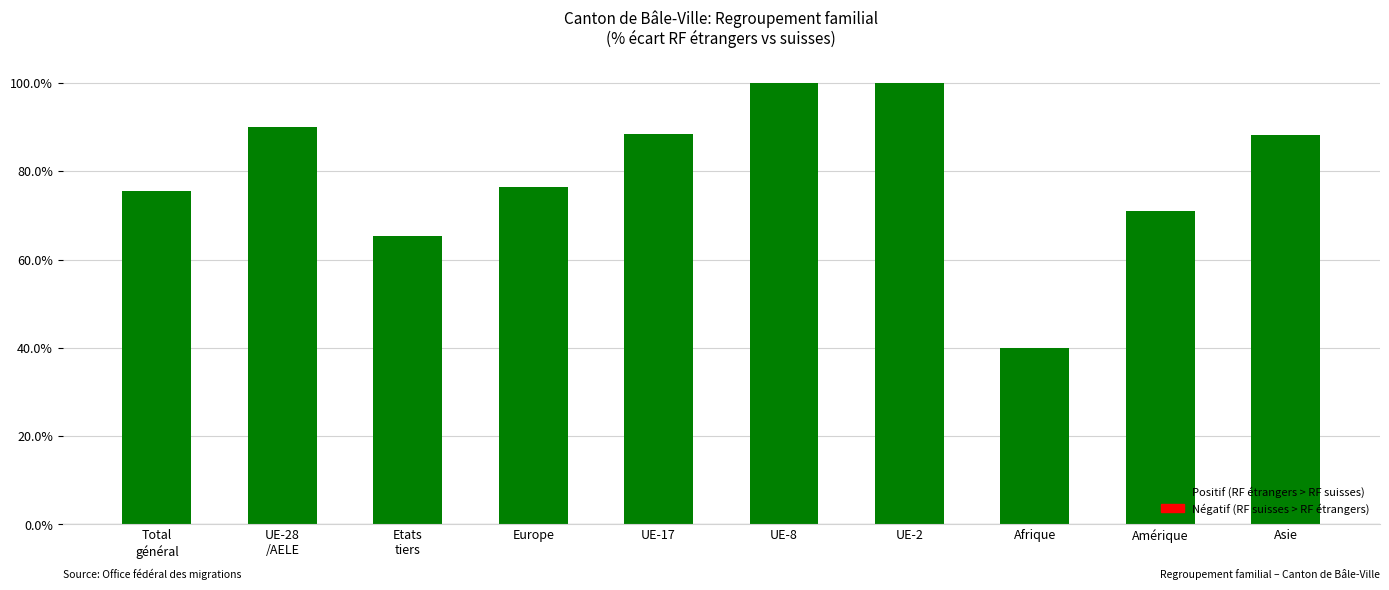

What is the value of the 5th bar from the left?

88.5